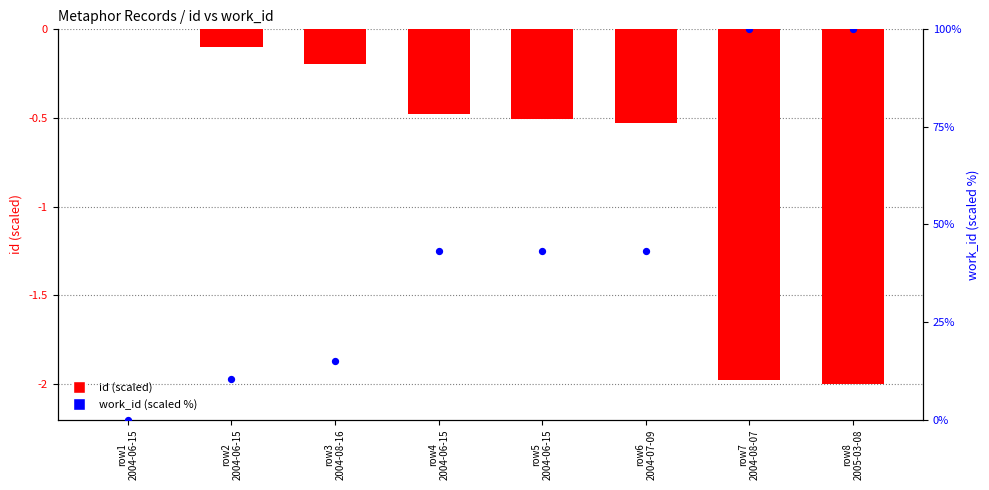

At how many categories does at least one series exceed 25?

5